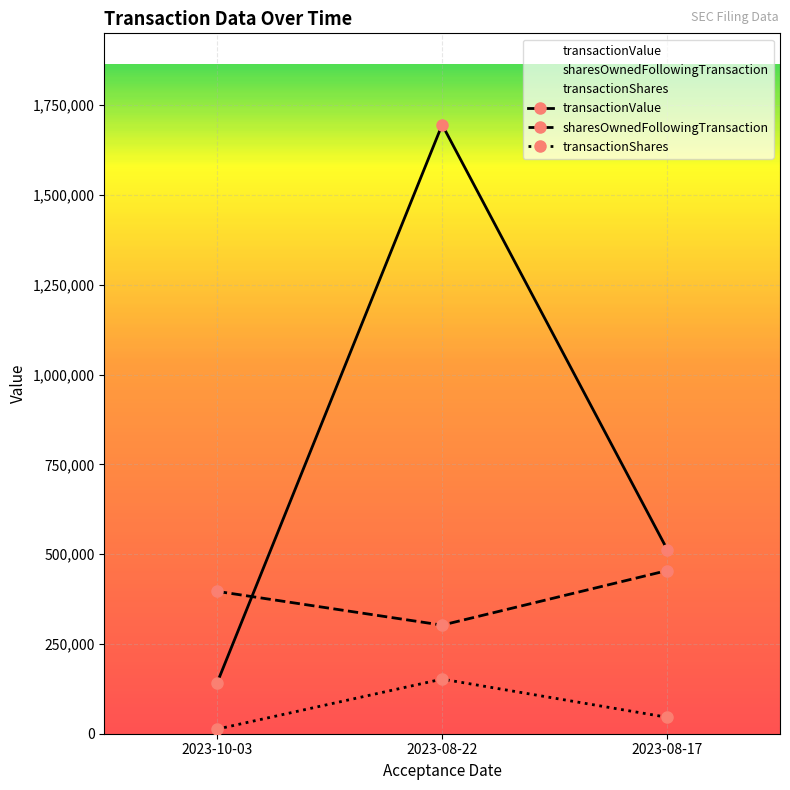

How many lines are shown in the chart?

3